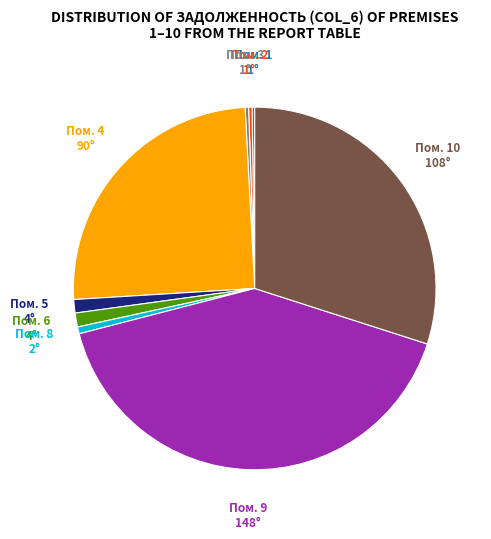

Is there any slice that represents more than half of the pie?

No